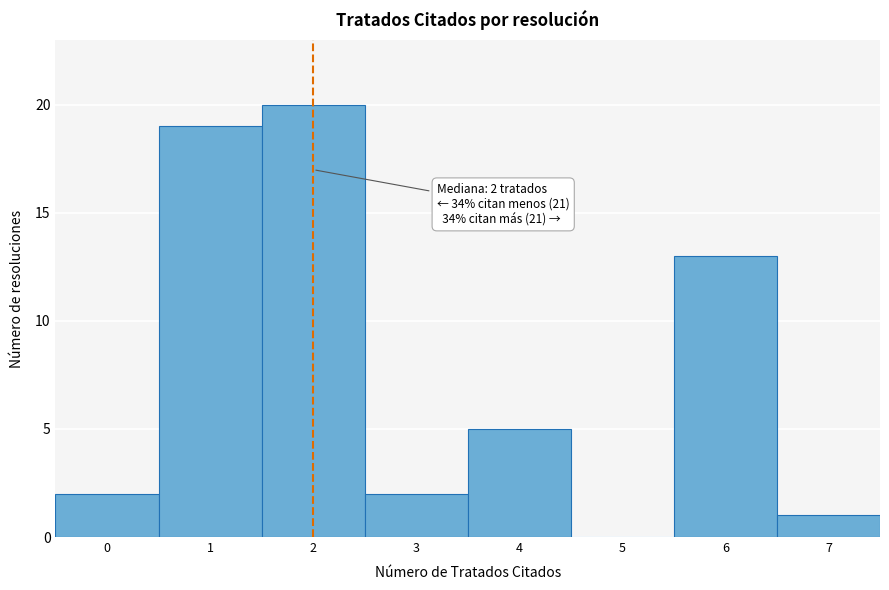

Over which range of the x-axis is the bar tallest?

1.5 to 2.5